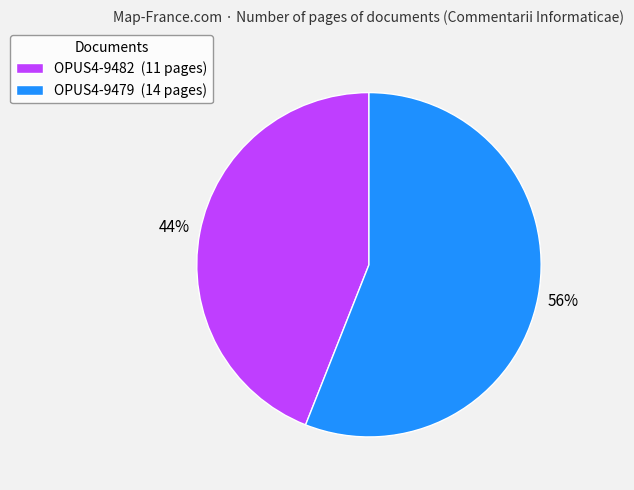

To the nearest percent, what is the difference between the largest and smallest slice percentages?

12%